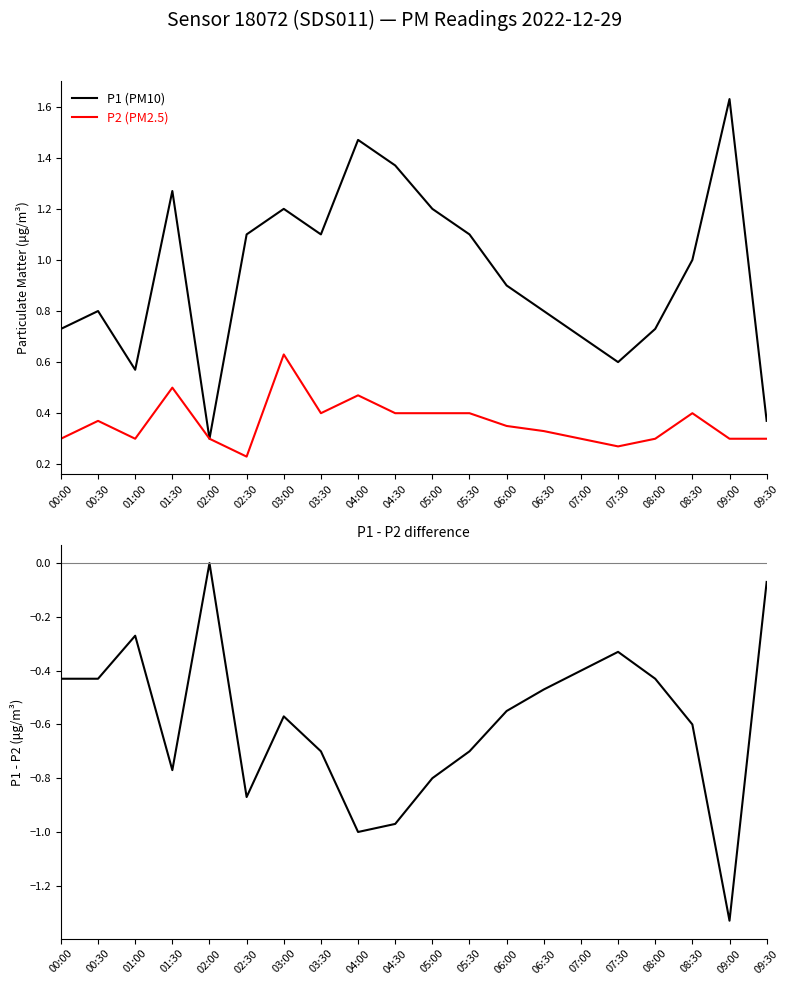

What is the difference between the second highest and second lowest values in the P1 - P2 series?

0.9